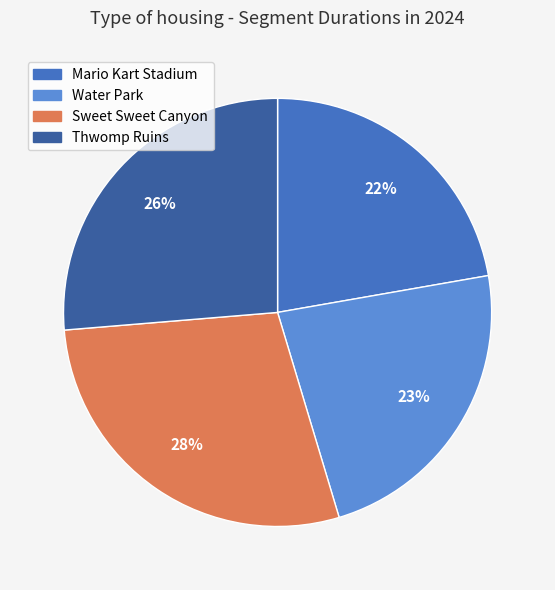

What percentage is the Water Park slice, to the nearest percent?

23%